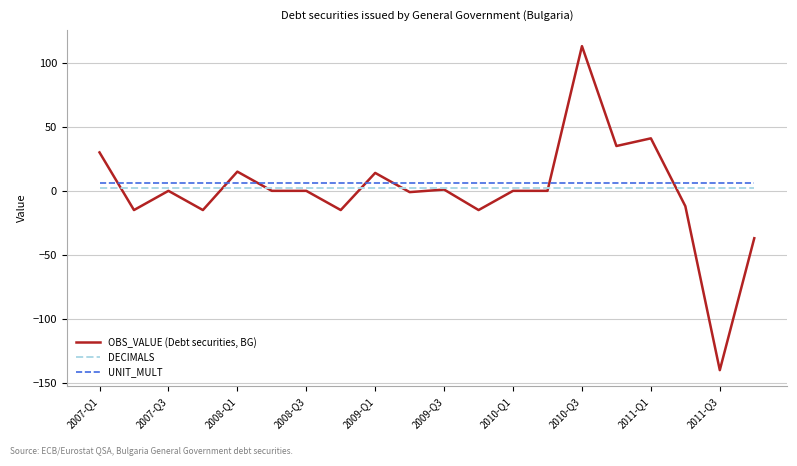

What is the greatest value displayed?

113